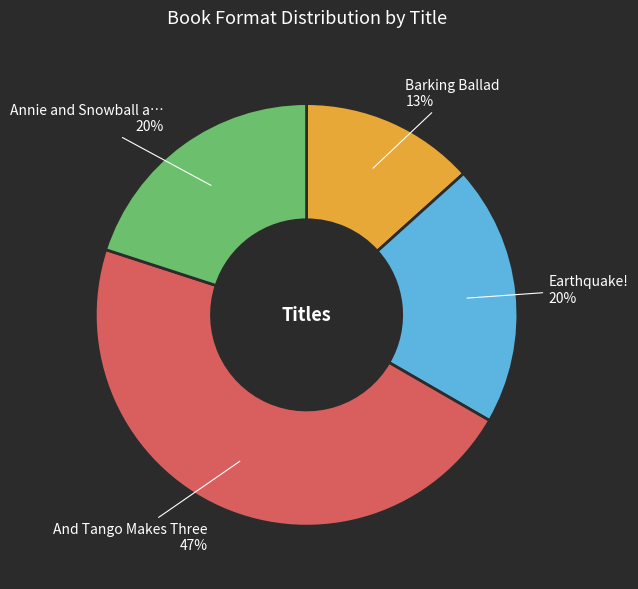

Is there any slice that represents more than half of the pie?

No